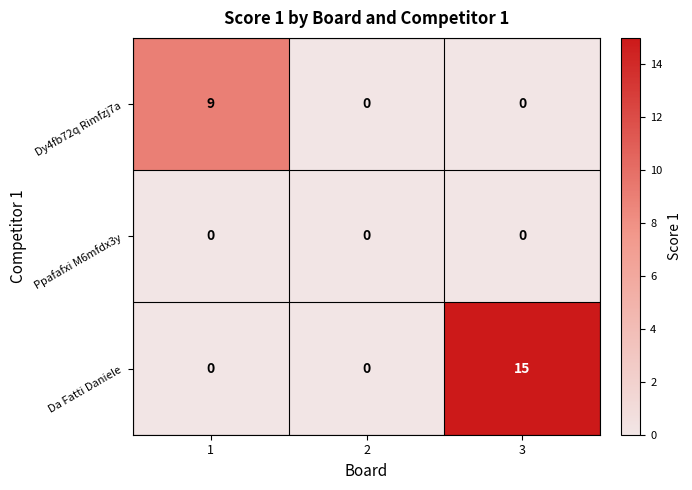

What is the difference between the highest and lowest values at 3?

15